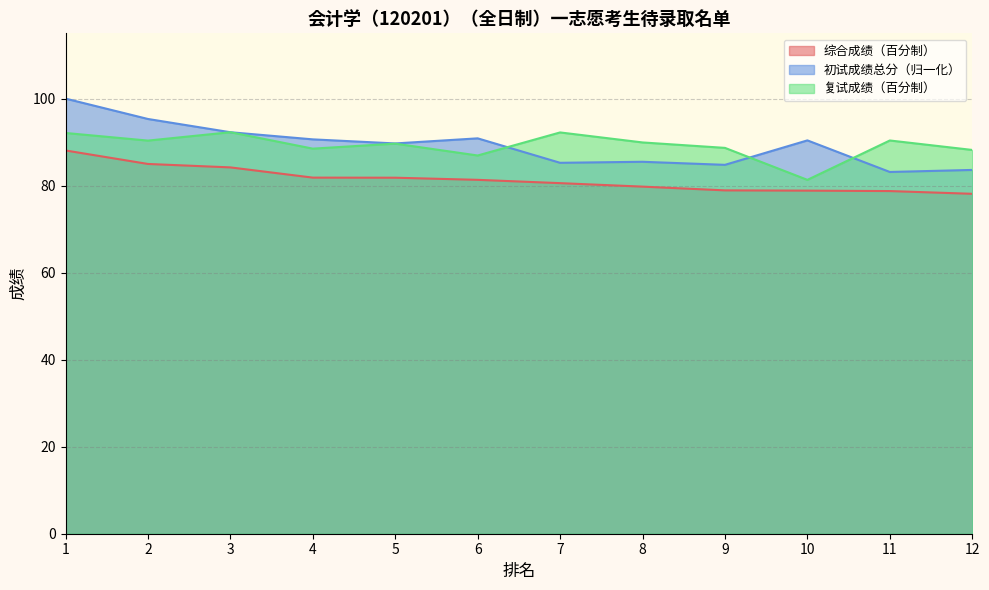

How many lines are shown in the chart?

3